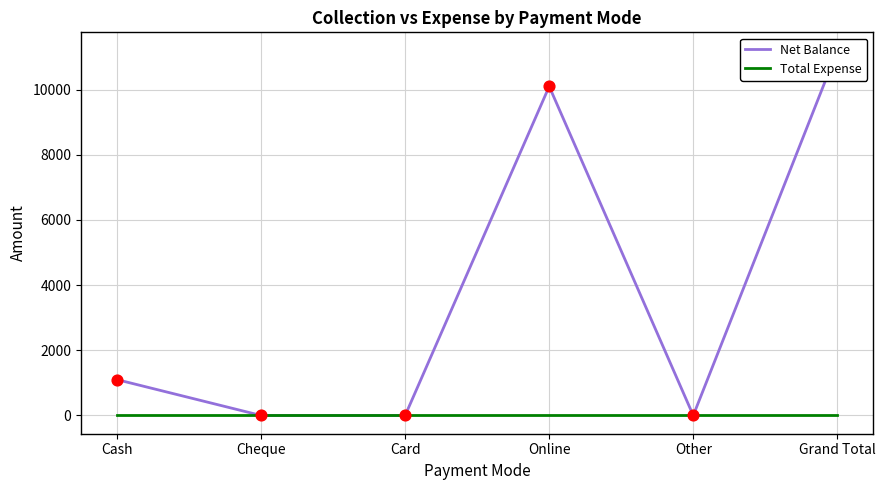

What are all the series names shown in the legend?

Net Balance, Total Expense